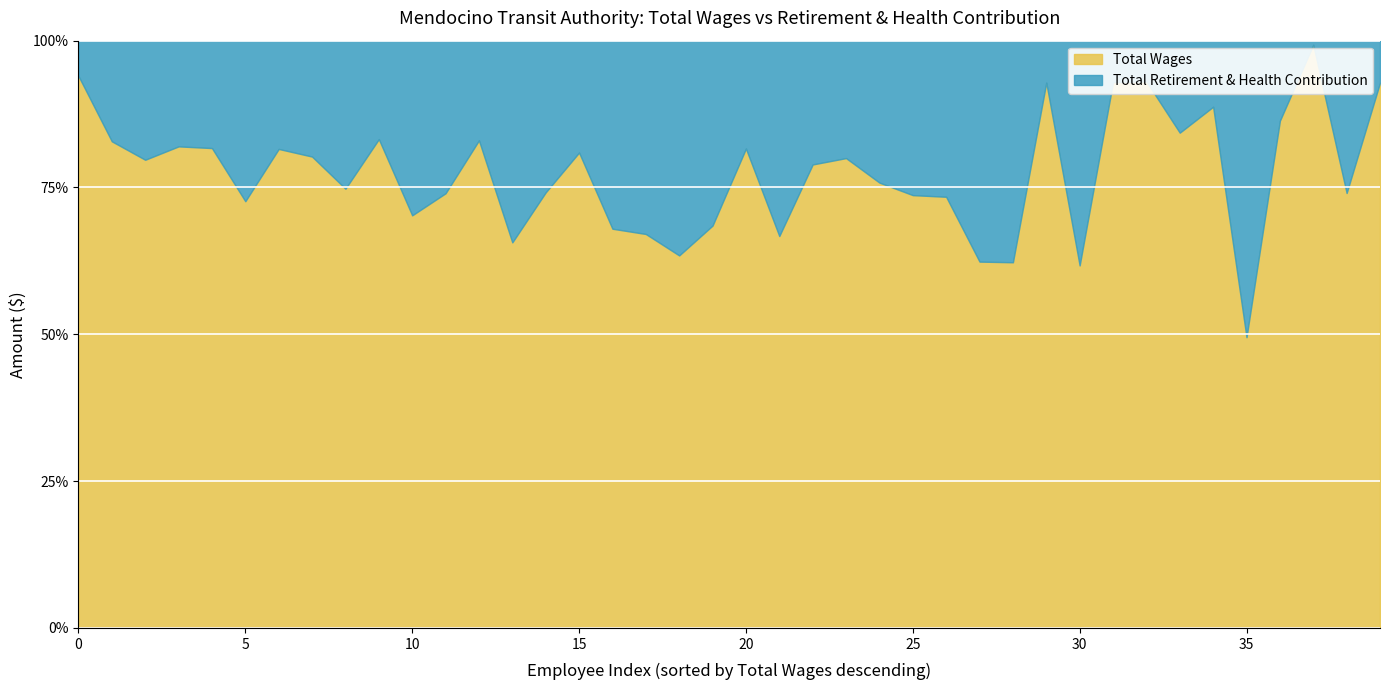

What is the sum of all Total Wages values?

3098.5